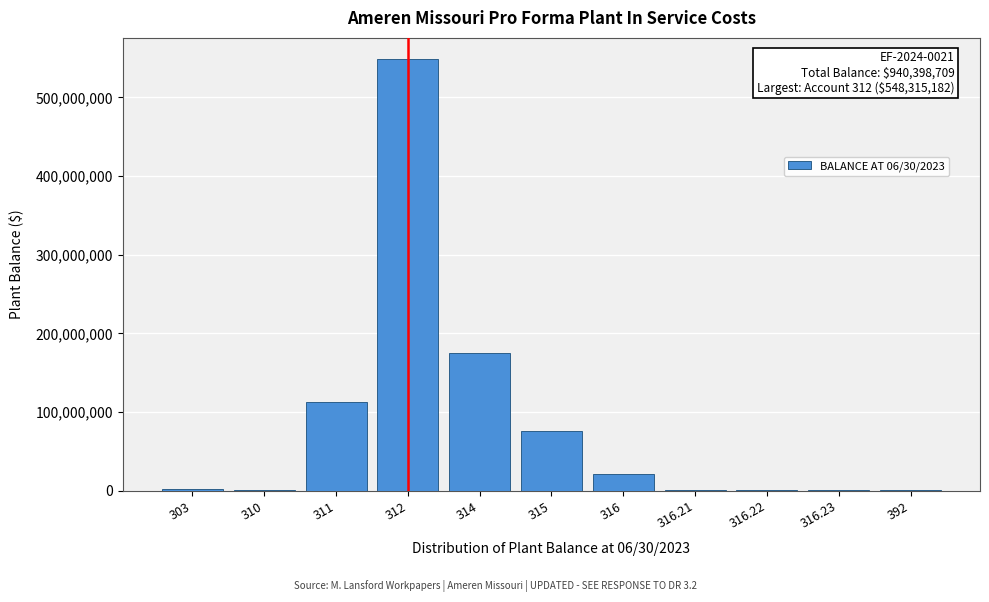

Is it true that the value at 314 is 175700443.8?

True